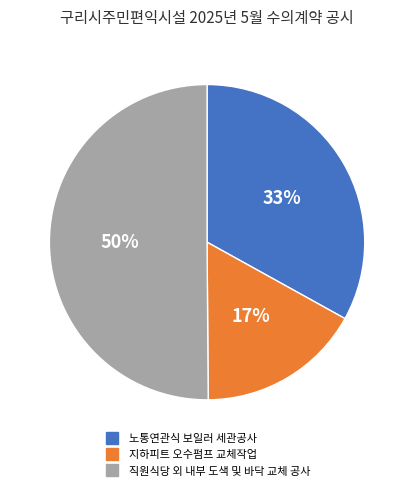

Count the number of slices in the pie.

3